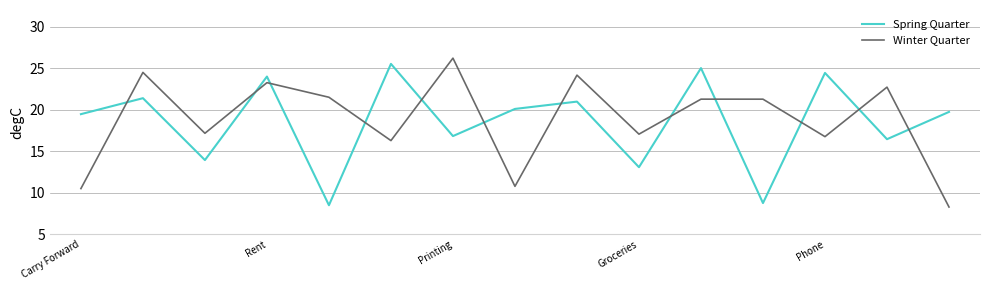

What is the highest value of the Winter Quarter series?

26.2